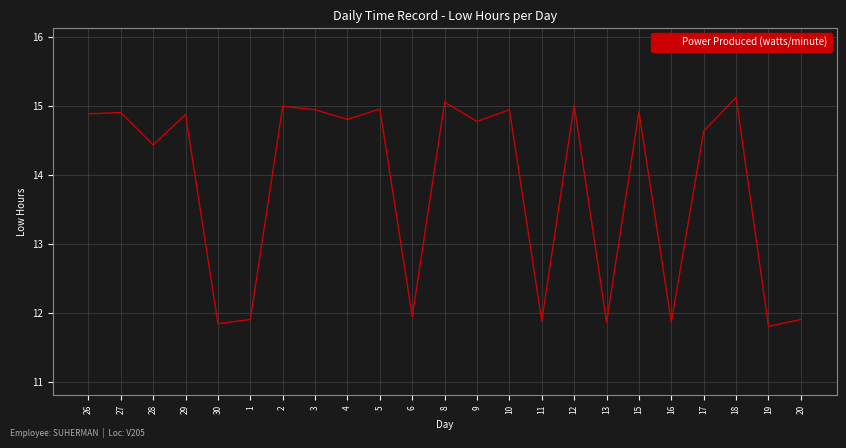

Does the chart have visible grid lines?

Yes